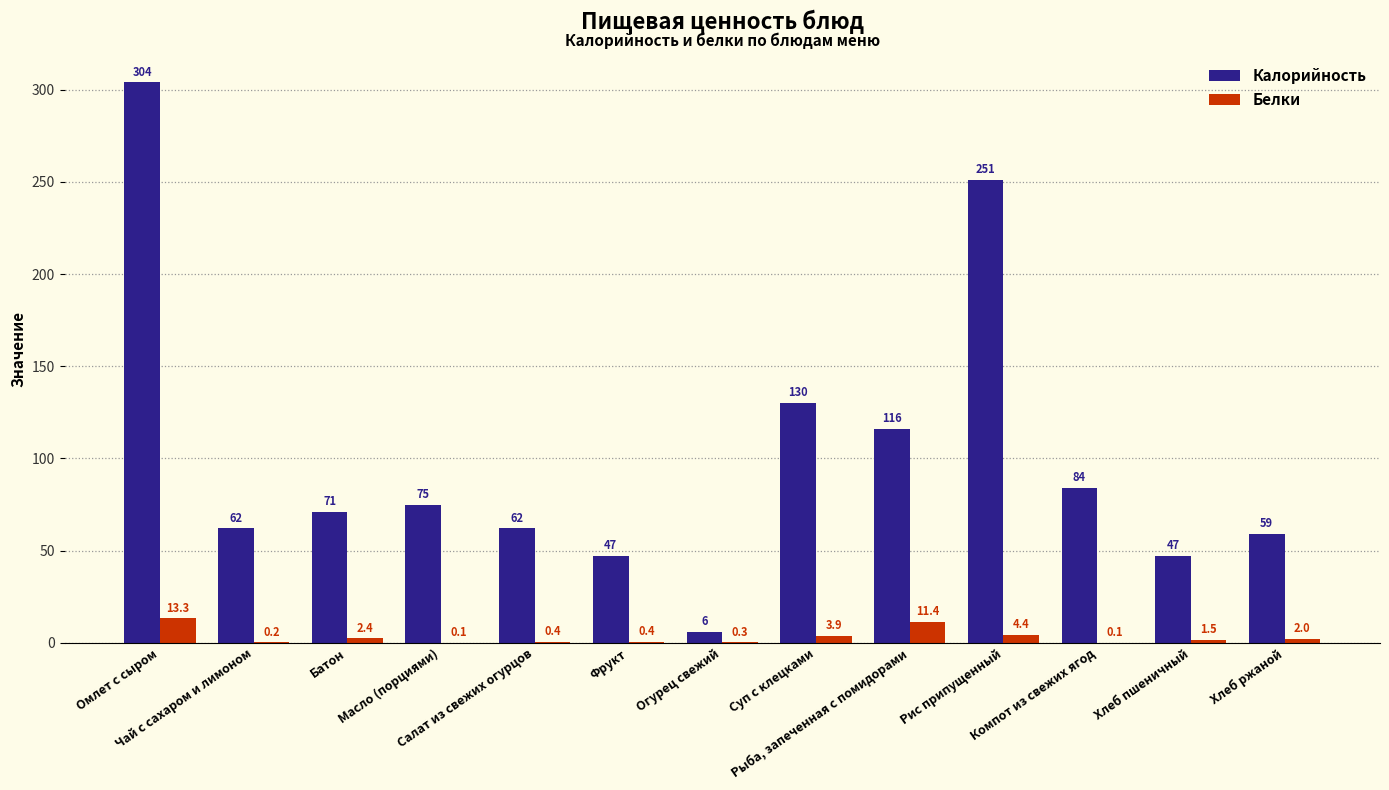

What is the total value across all series at Чай с сахаром и лимоном?

62.2